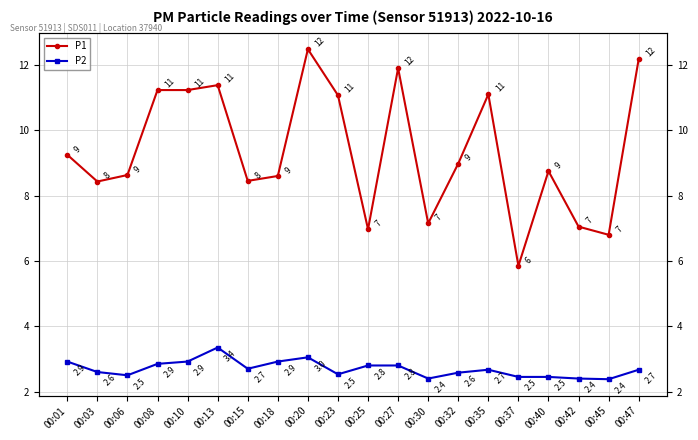

Is it true that P2 equals 2.8 at 00:27?

True